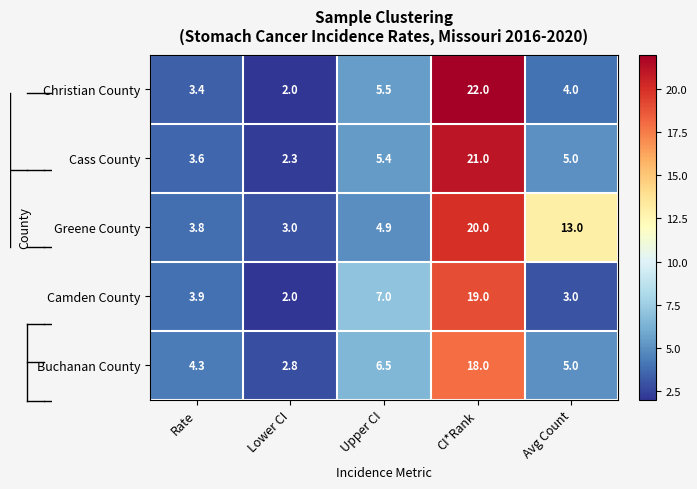

Reading left to right, what are all the values shown in this chart?

Christian County: 3.4	2.0	5.5	22.0	4.0
Cass County: 3.6	2.3	5.4	21.0	5.0
Greene County: 3.8	3.0	4.9	20.0	13.0
Camden County: 3.9	2.0	7.0	19.0	3.0
Buchanan County: 4.3	2.8	6.5	18.0	5.0